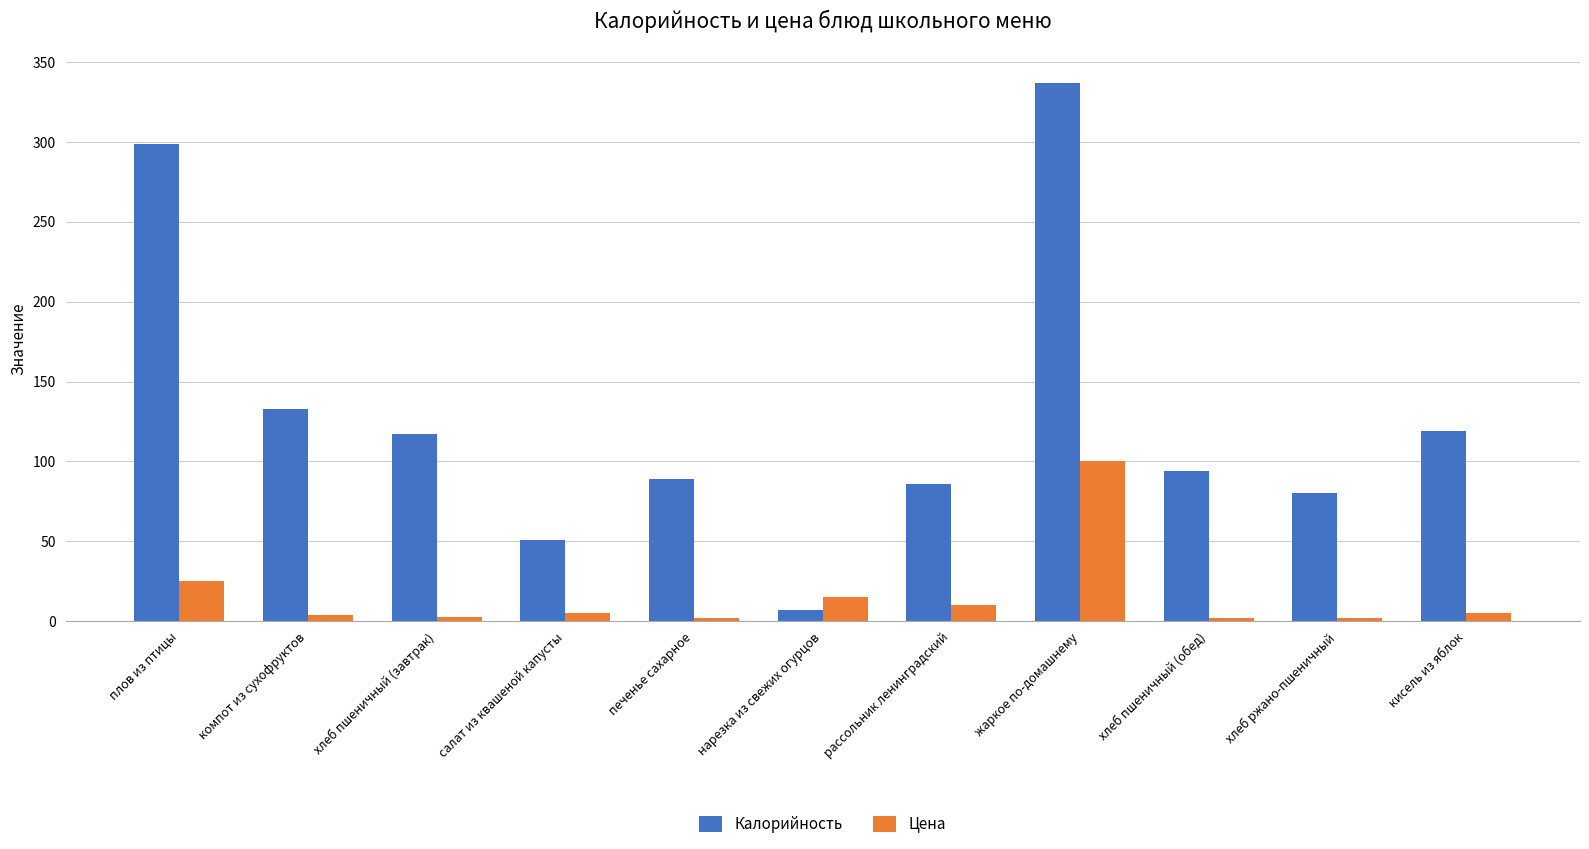

The Калорийность series shows 127.9 at печенье сахарное. True or false?

False